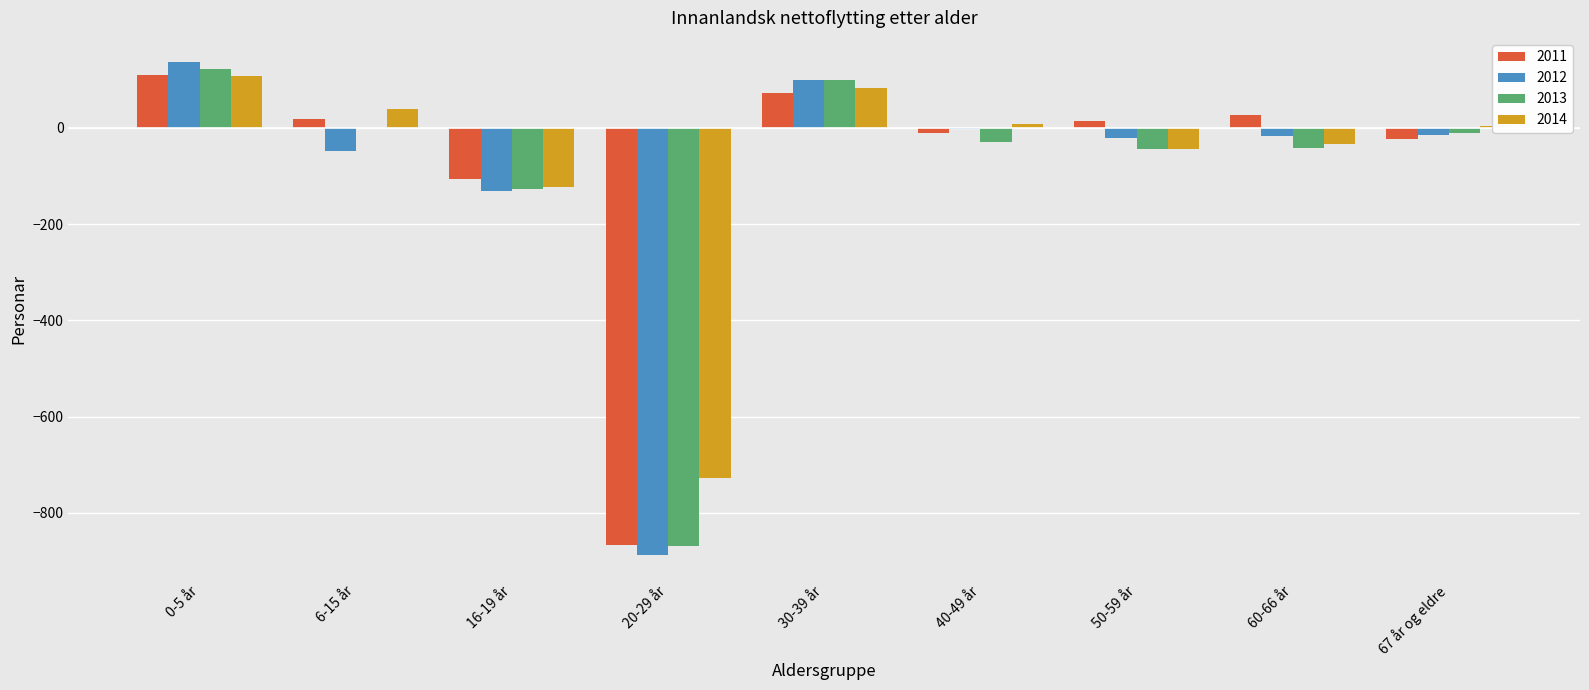

The 2011 series shows 18 at 6-15 år. True or false?

True